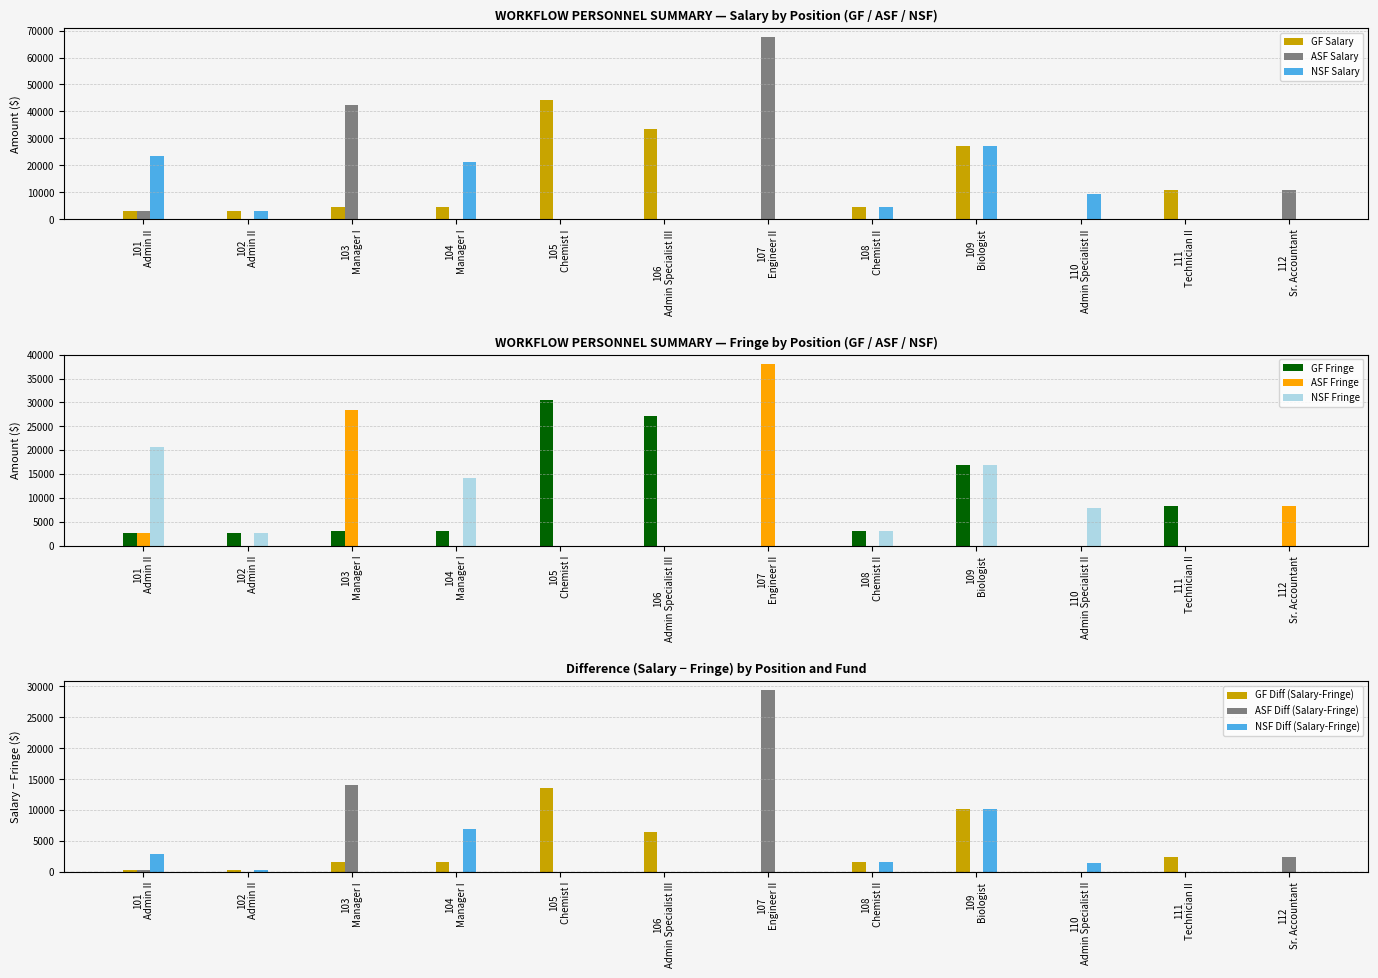

What is the highest value of the ASF Salary series?

67521.0